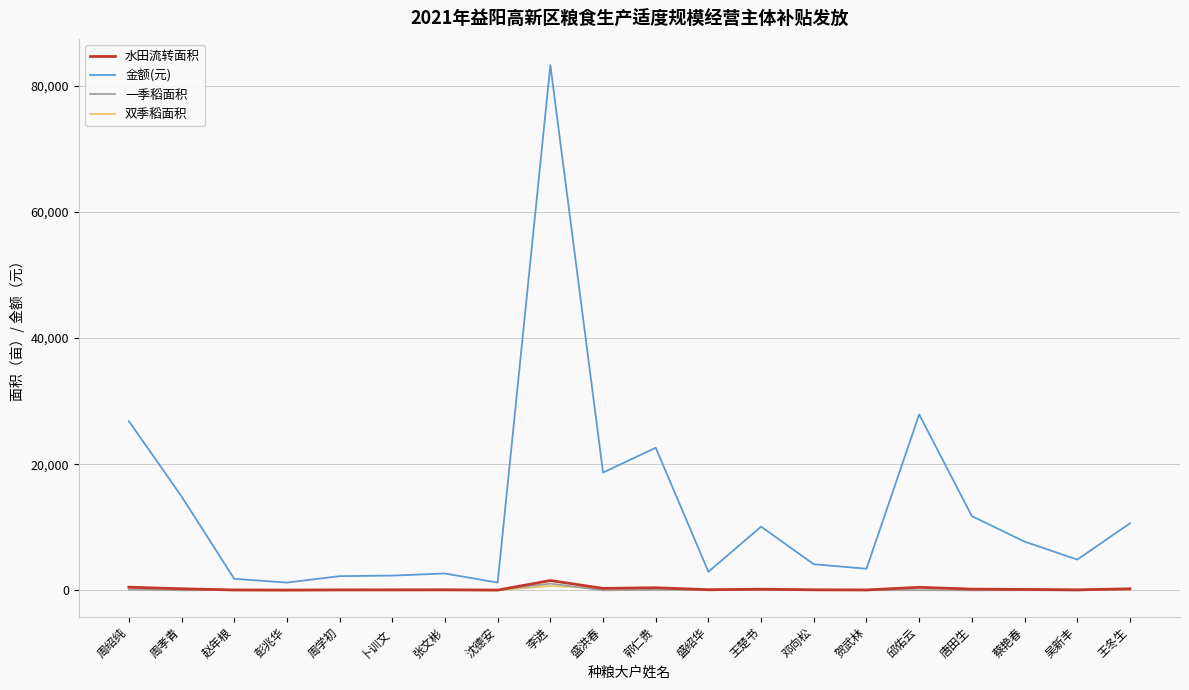

Is it true that 金额(元) equals 7385.3 at 周孝青?

False